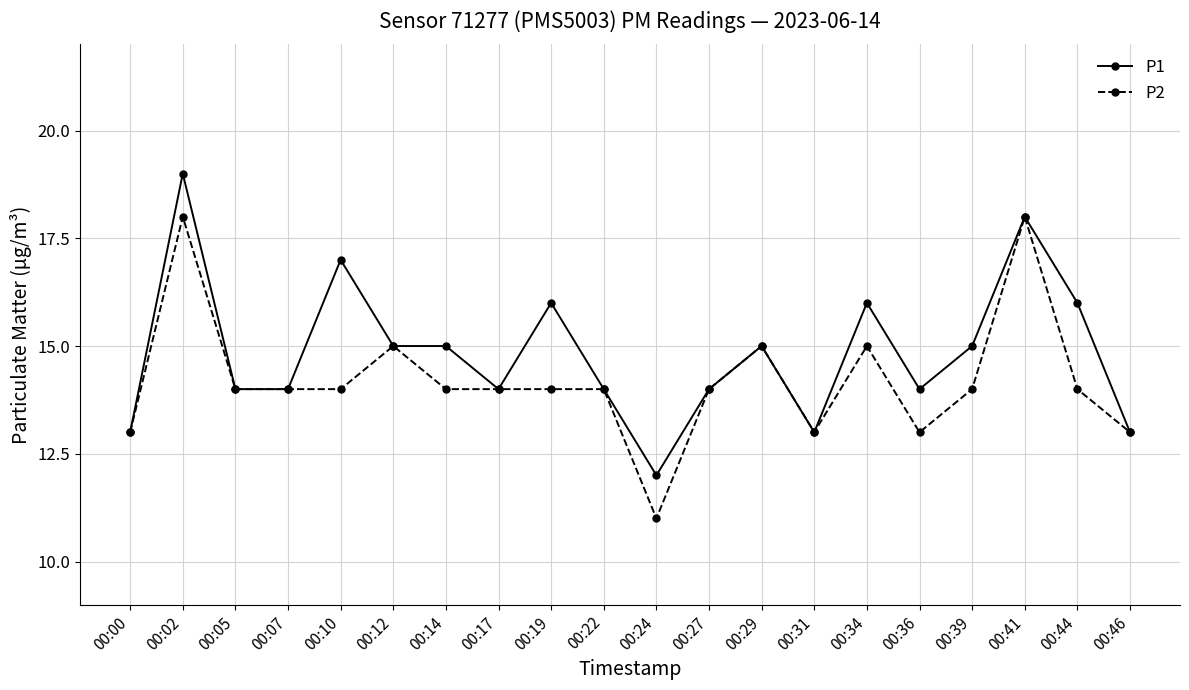

What is the value of the P1 point at the 1st from the left?

13